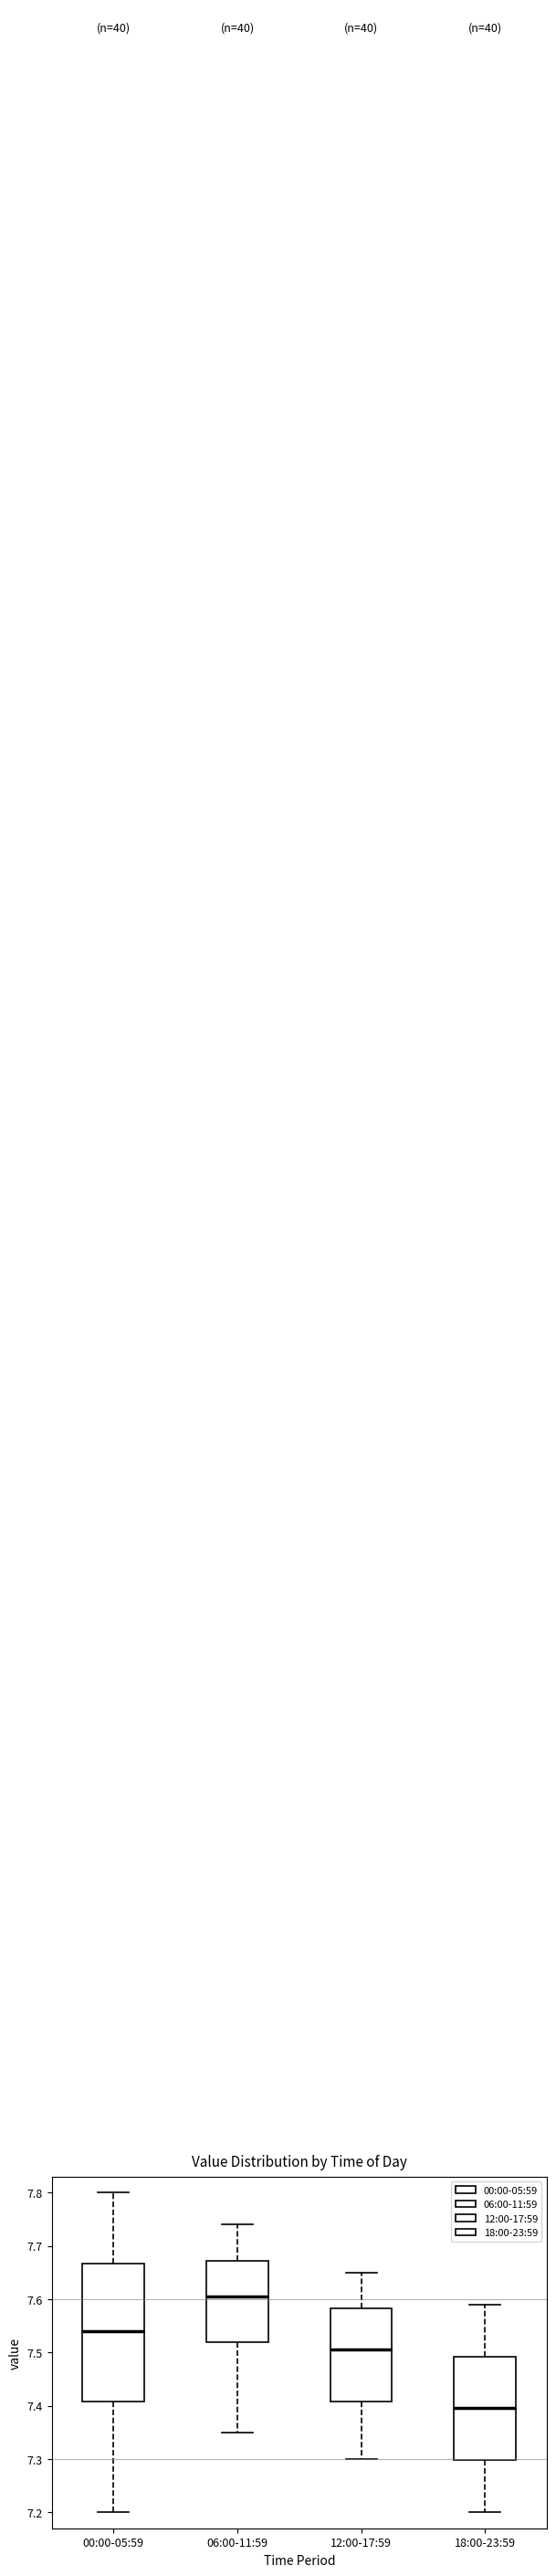

Reading left to right, read every box against the y-axis: the position of its median line, the range the box covers, and the ends of its whiskers. The values are not printed on the chart, so give them approximately, as read against the axis.

00:00-05:59: median 7.54, box 7.41 to 7.67, whiskers 7.20 to 7.80
06:00-11:59: median 7.61, box 7.52 to 7.67, whiskers 7.35 to 7.74
12:00-17:59: median 7.51, box 7.41 to 7.58, whiskers 7.30 to 7.65
18:00-23:59: median 7.40, box 7.30 to 7.49, whiskers 7.20 to 7.59